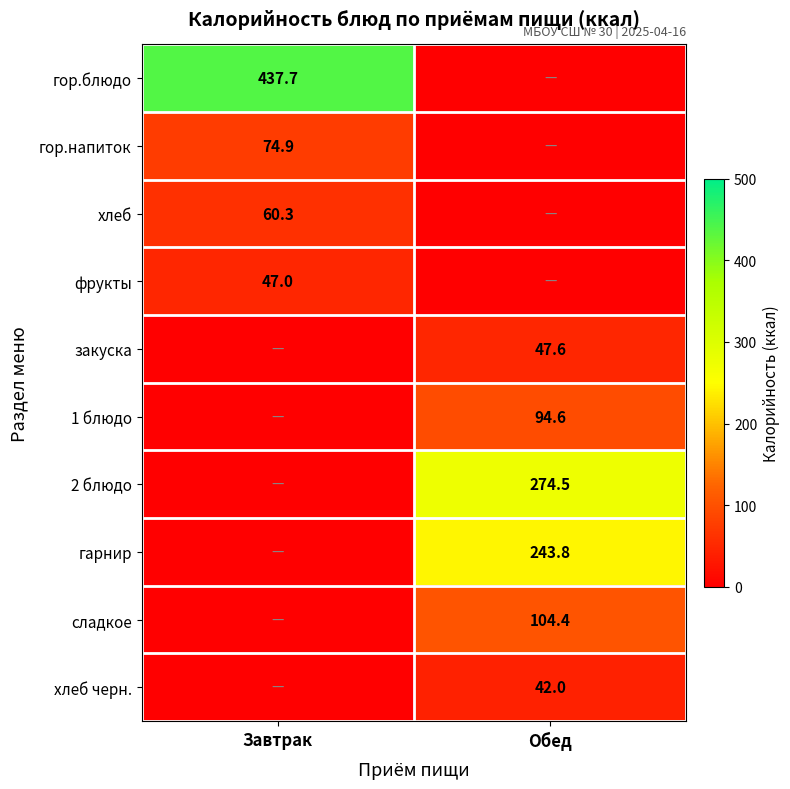

The закуска series shows 47.6 at Обед. True or false?

True